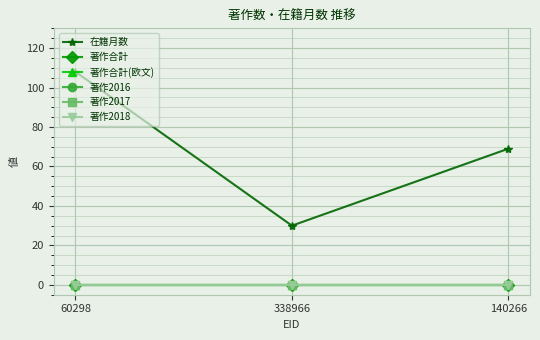

Is this an area chart (filled region under the line)?

No